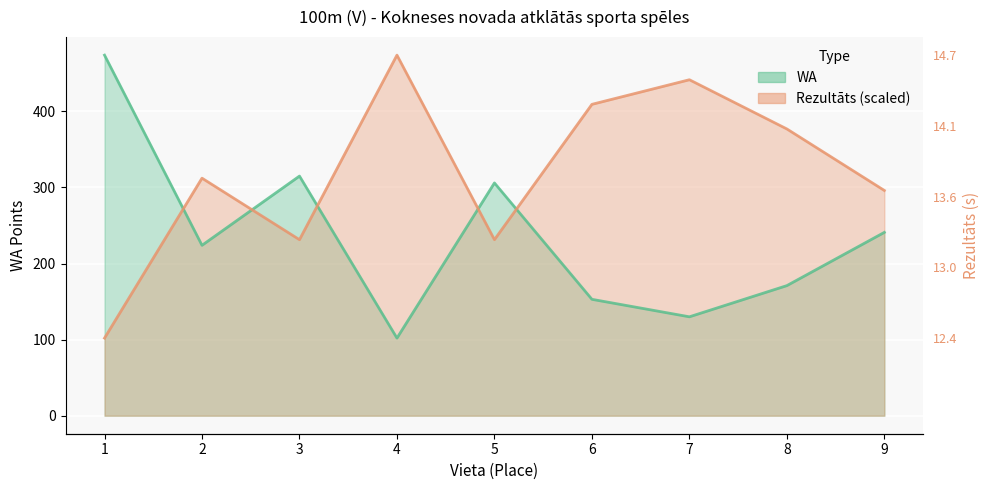

Count the number of data series in this chart.

2